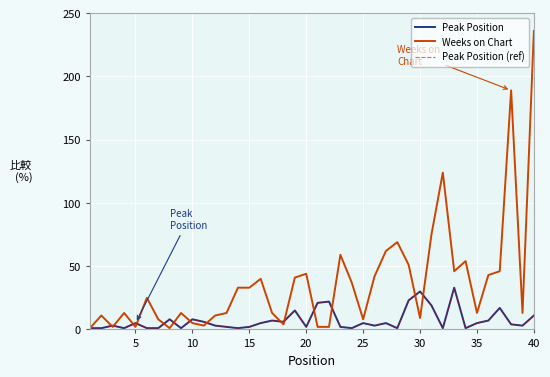

What is the maximum value shown in the chart?

236